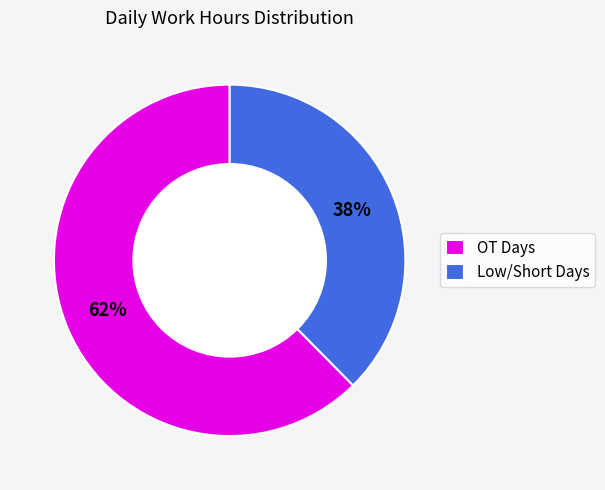

Is there any slice that represents more than half of the pie?

Yes